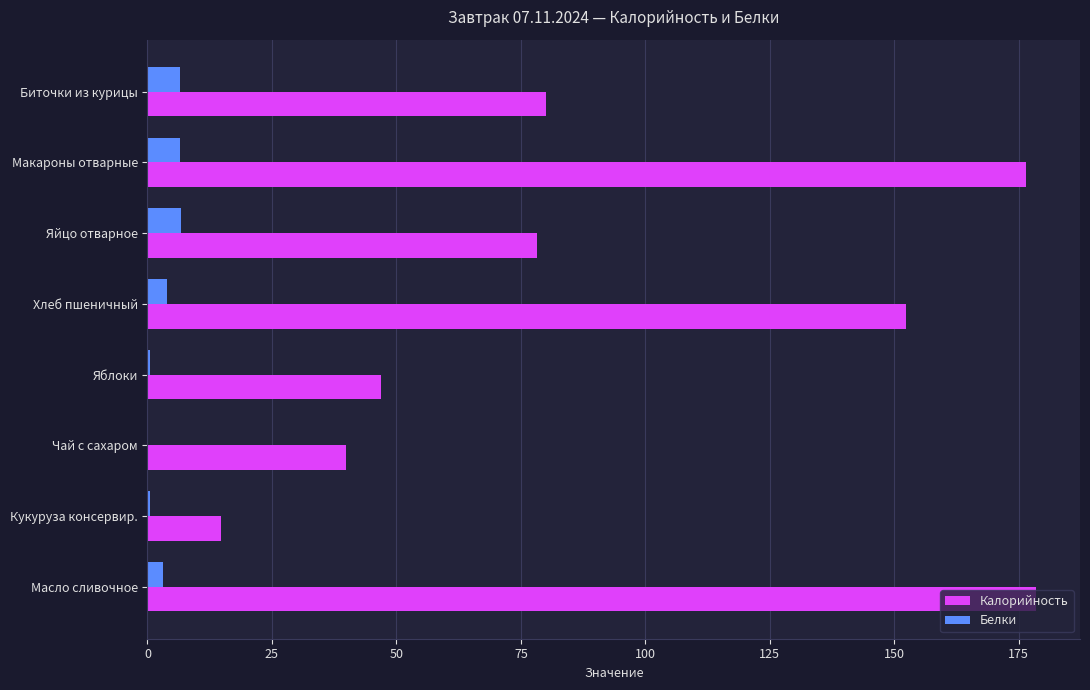

Between Биточки из курицы and Макароны отварные, which series saw the biggest shift?

Калорийность